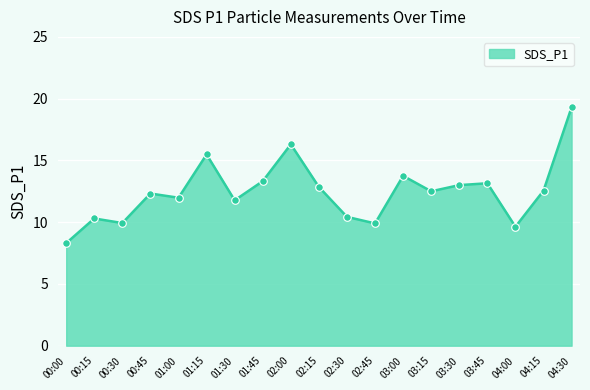

What is the ratio of the value at 01:45 to the value at 02:30?

1.3